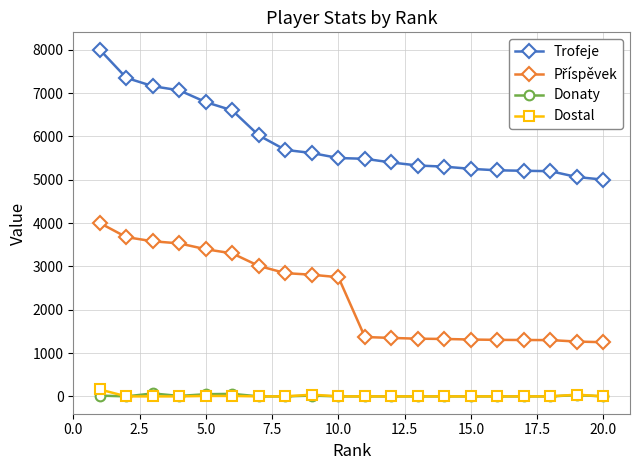

Which series has the largest total across all categories?

Trofeje